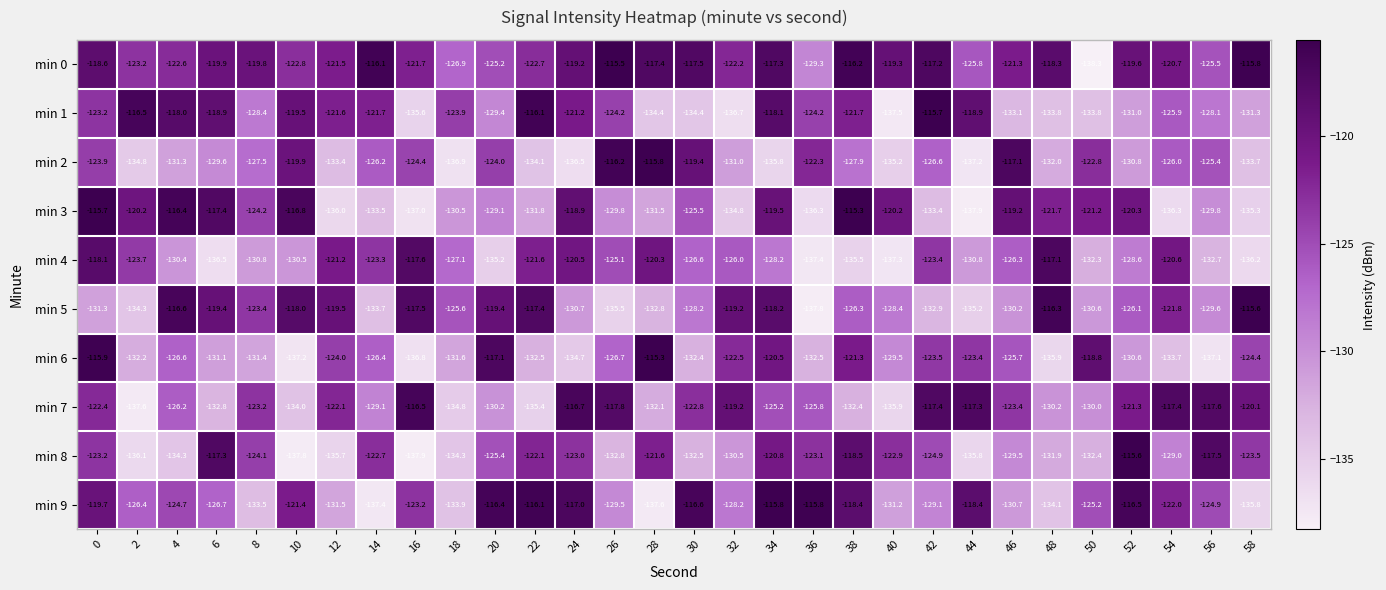

How many categories are shown in the chart?

30